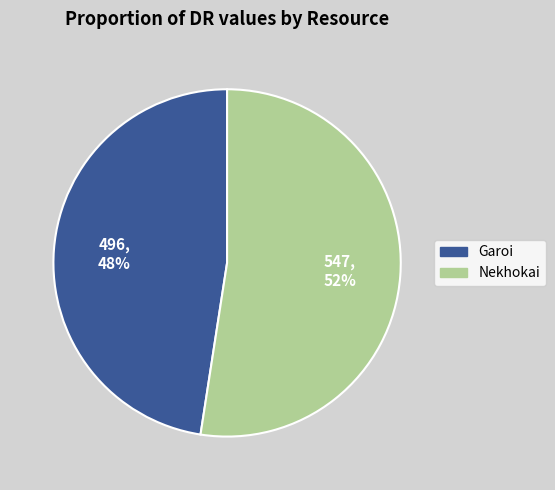

Which category has the smallest portion of the pie?

Garoi